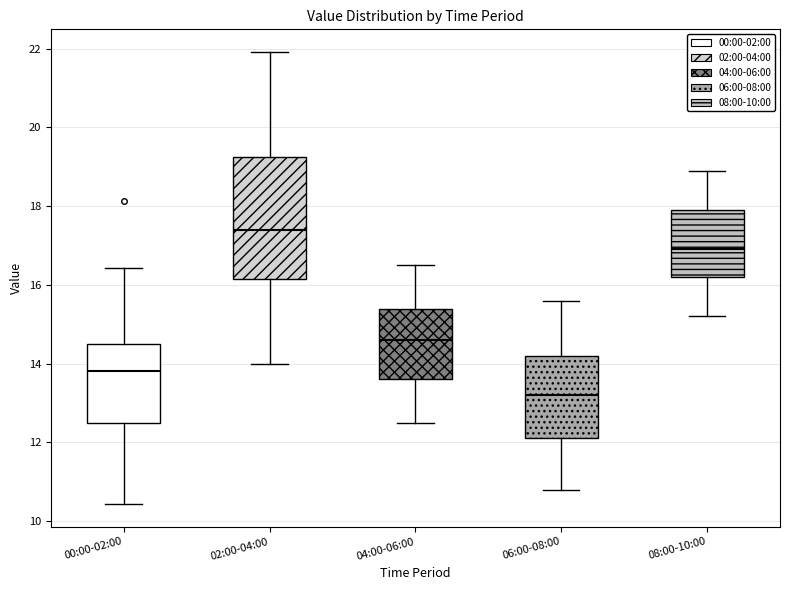

Reading left to right, transcribe this box plot: for each box, give where its median line is, the range the box spans, and where its two whiskers end, as read against the y-axis. The values are not printed on the chart, so give them approximately, as read against the axis.

00:00-02:00: median 13.8, box 12.4 to 14.6, whiskers 10.4 to 16.4
02:00-04:00: median 17.4, box 16.2 to 19.2, whiskers 14.0 to 22.0
04:00-06:00: median 14.6, box 13.6 to 15.4, whiskers 12.6 to 16.6
06:00-08:00: median 13.2, box 12.2 to 14.2, whiskers 10.8 to 15.6
08:00-10:00: median 17.0, box 16.2 to 18.0, whiskers 15.2 to 19.0